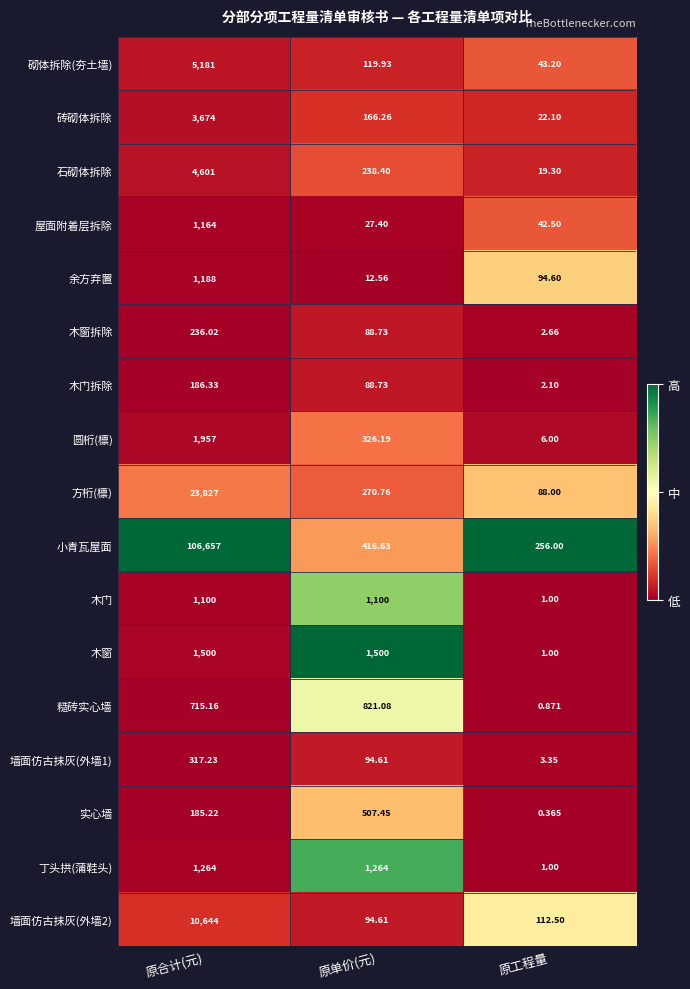

Which category has the lowest value across all series?

原工程量